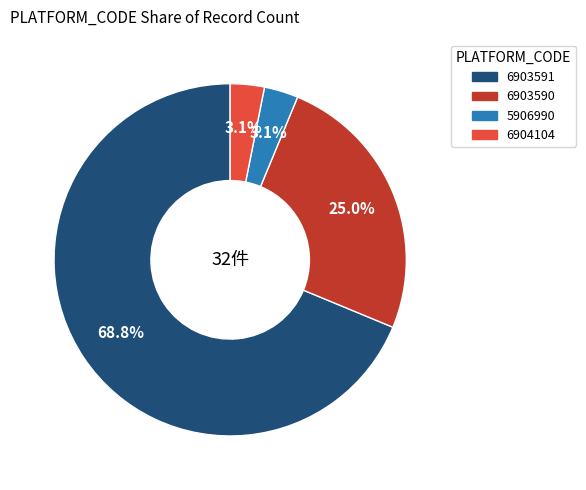

Is the sum of 6903590 and 5906990 greater than half?

No